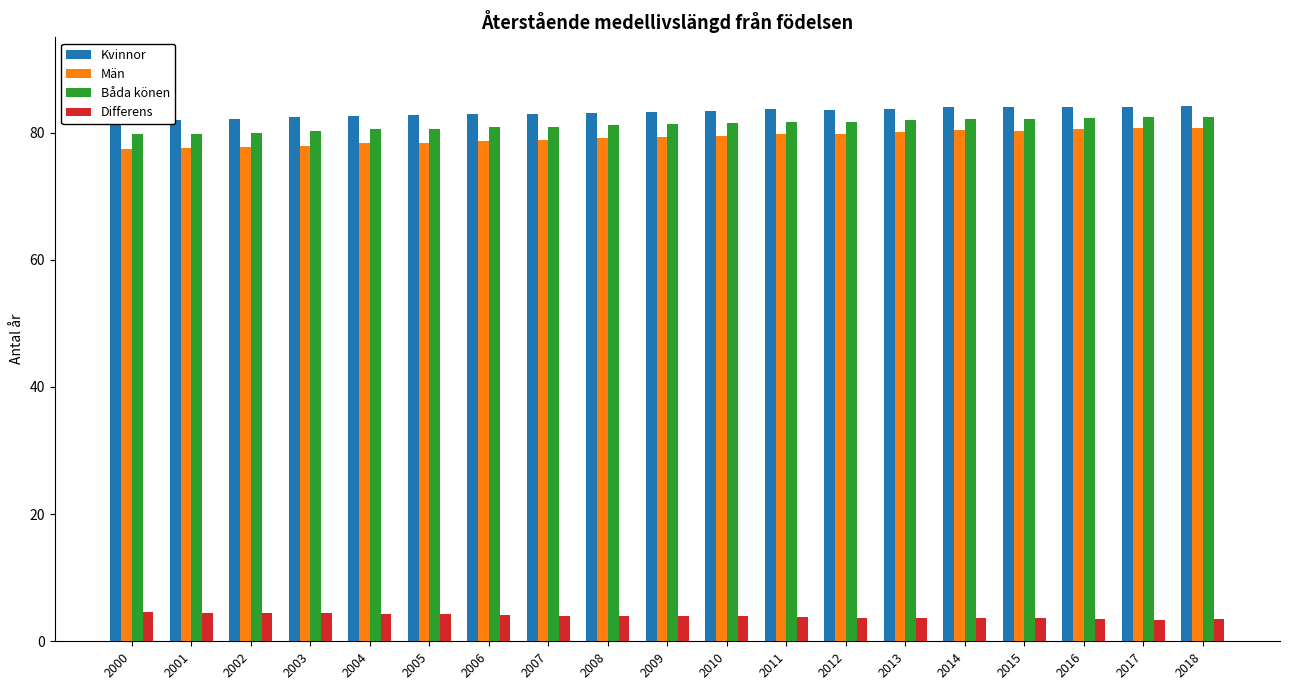

At how many categories does at least one series exceed 14?

19